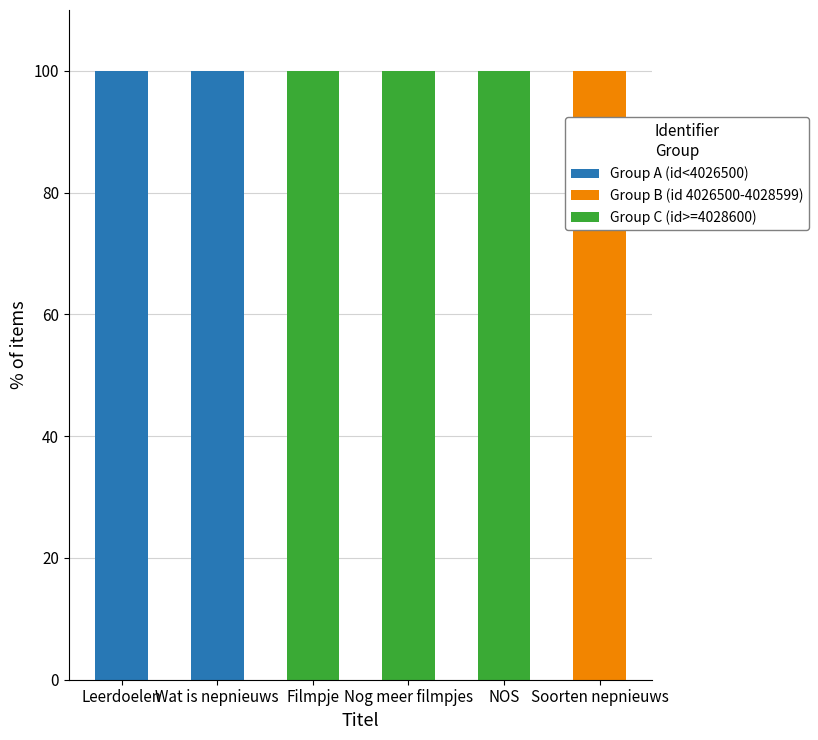

Reading left to right, transcribe the values for Group A (id<4026500).

Leerdoelen=100	Wat is nepnieuws=100	Filmpje=0	Nog meer filmpjes=0	NOS=0	Soorten nepnieuws=0